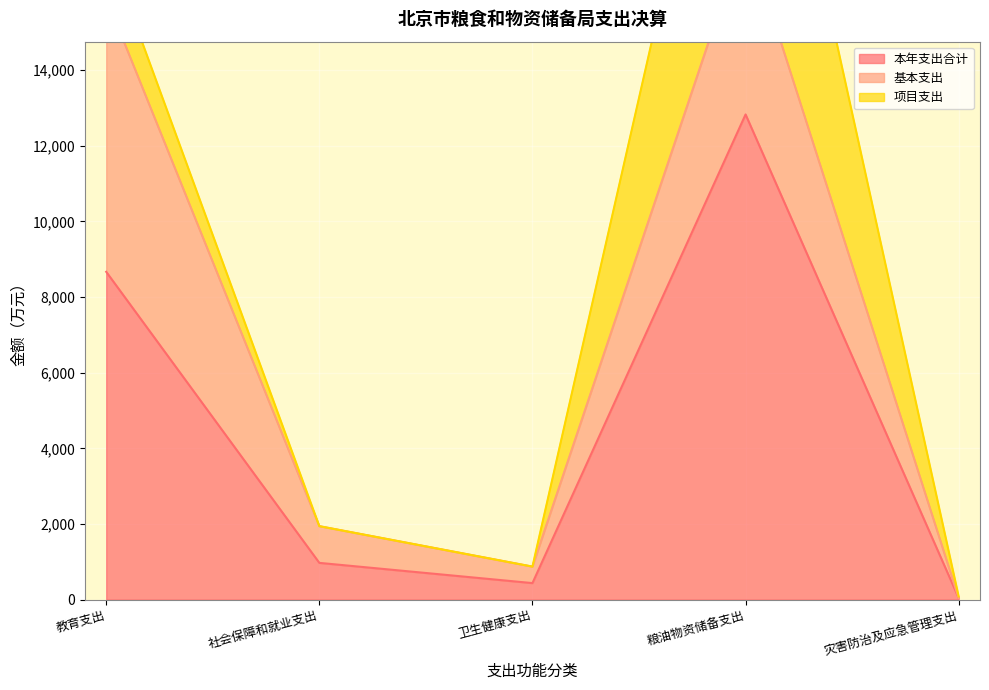

At which label does 基本支出 reach its peak?

教育支出